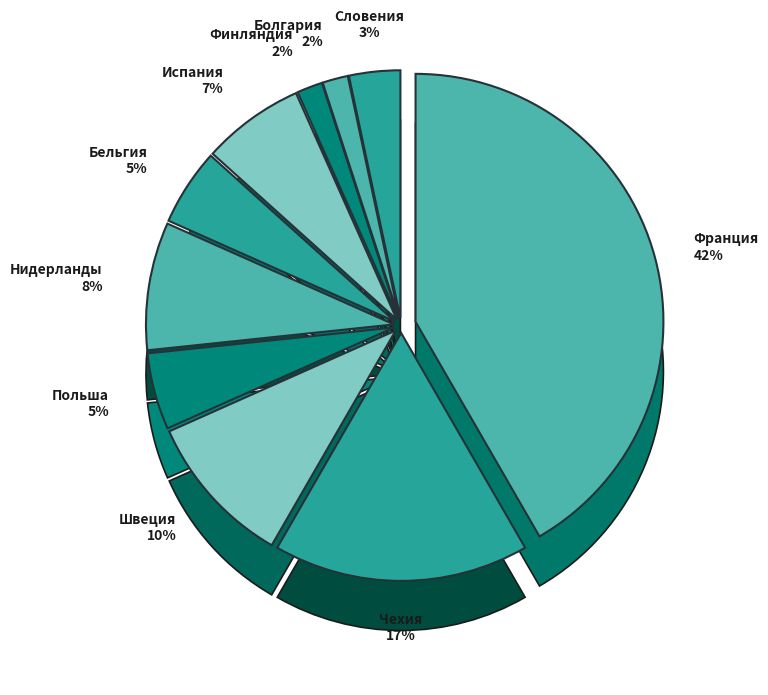

What percentage is the Чехия slice, to the nearest percent?

17%